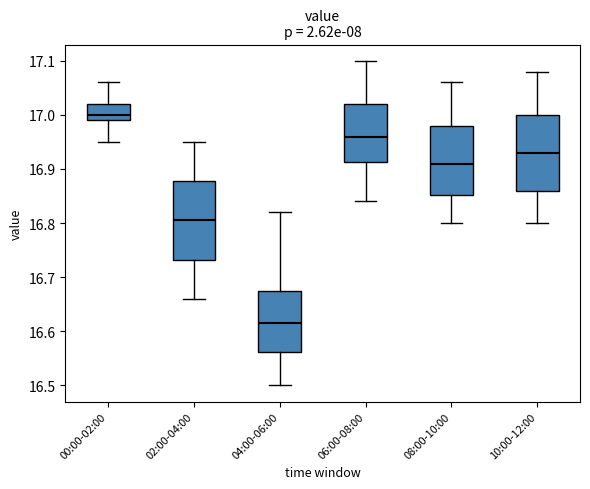

Reading left to right, transcribe this box plot: for each box, give where its median line is, the range the box spans, and where its two whiskers end, as read against the y-axis. The values are not printed on the chart, so give them approximately, as read against the axis.

00:00-02:00: median 17.00, box 16.99 to 17.02, whiskers 16.95 to 17.06
02:00-04:00: median 16.81, box 16.73 to 16.88, whiskers 16.66 to 16.95
04:00-06:00: median 16.62, box 16.56 to 16.68, whiskers 16.50 to 16.82
06:00-08:00: median 16.96, box 16.91 to 17.02, whiskers 16.84 to 17.10
08:00-10:00: median 16.91, box 16.85 to 16.98, whiskers 16.80 to 17.06
10:00-12:00: median 16.93, box 16.86 to 17.00, whiskers 16.80 to 17.08